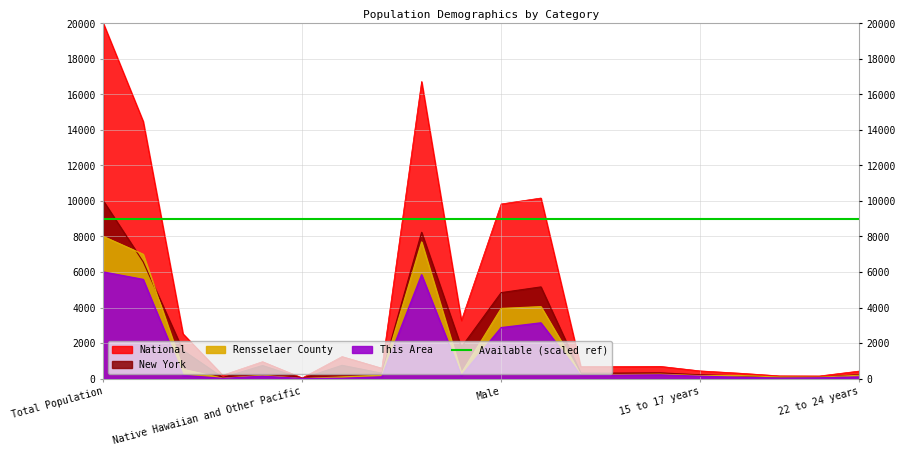

True or false: New York has more than 2 interior local peaks.

True